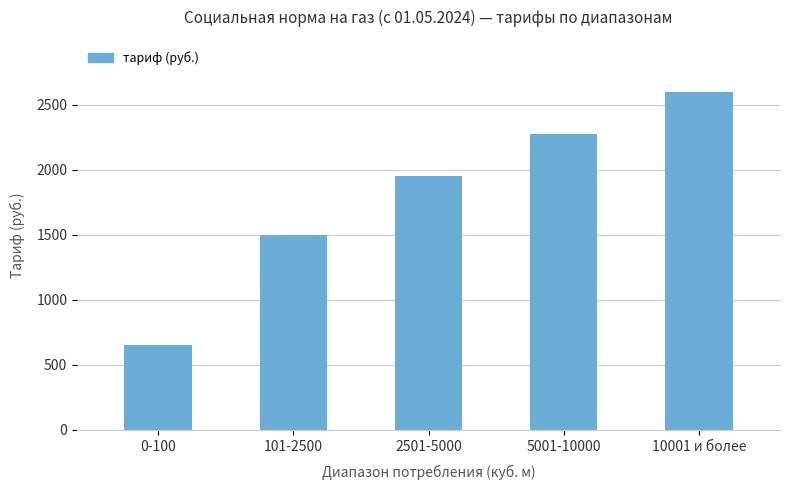

Rank the categories by value from lowest to highest.

0-100, 101-2500, 2501-5000, 5001-10000, 10001 и более